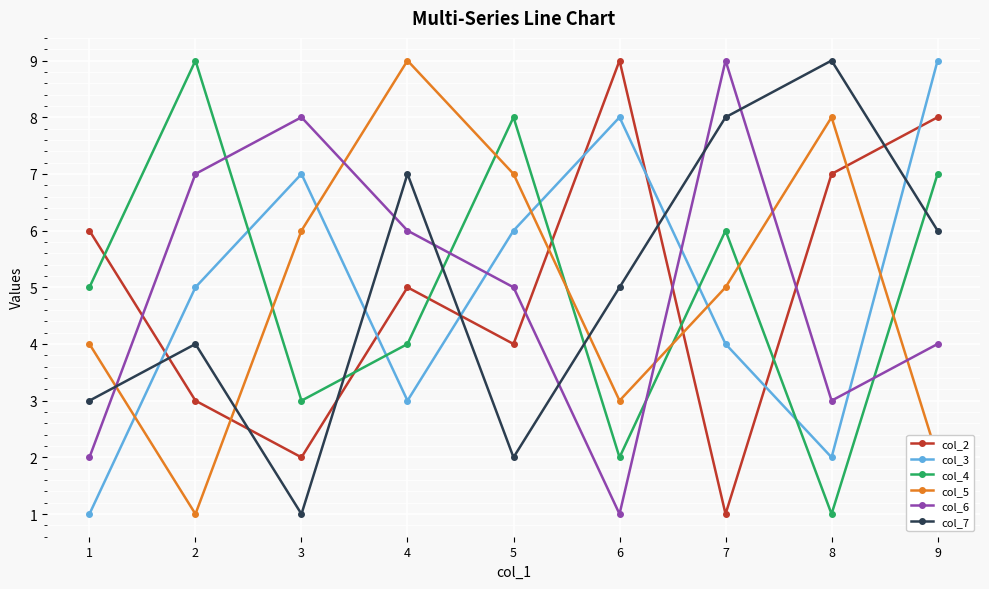

Count the col_5 values in the range 3 to 7.

5